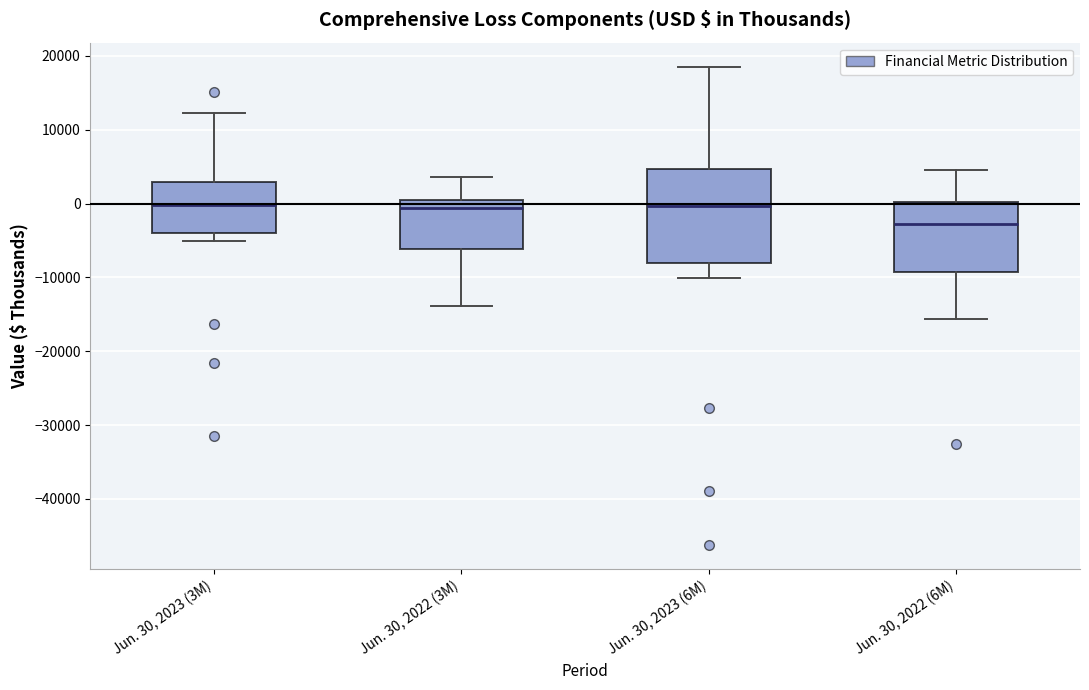

Which box has the lowest median line?

Jun. 30, 2022 (6M)